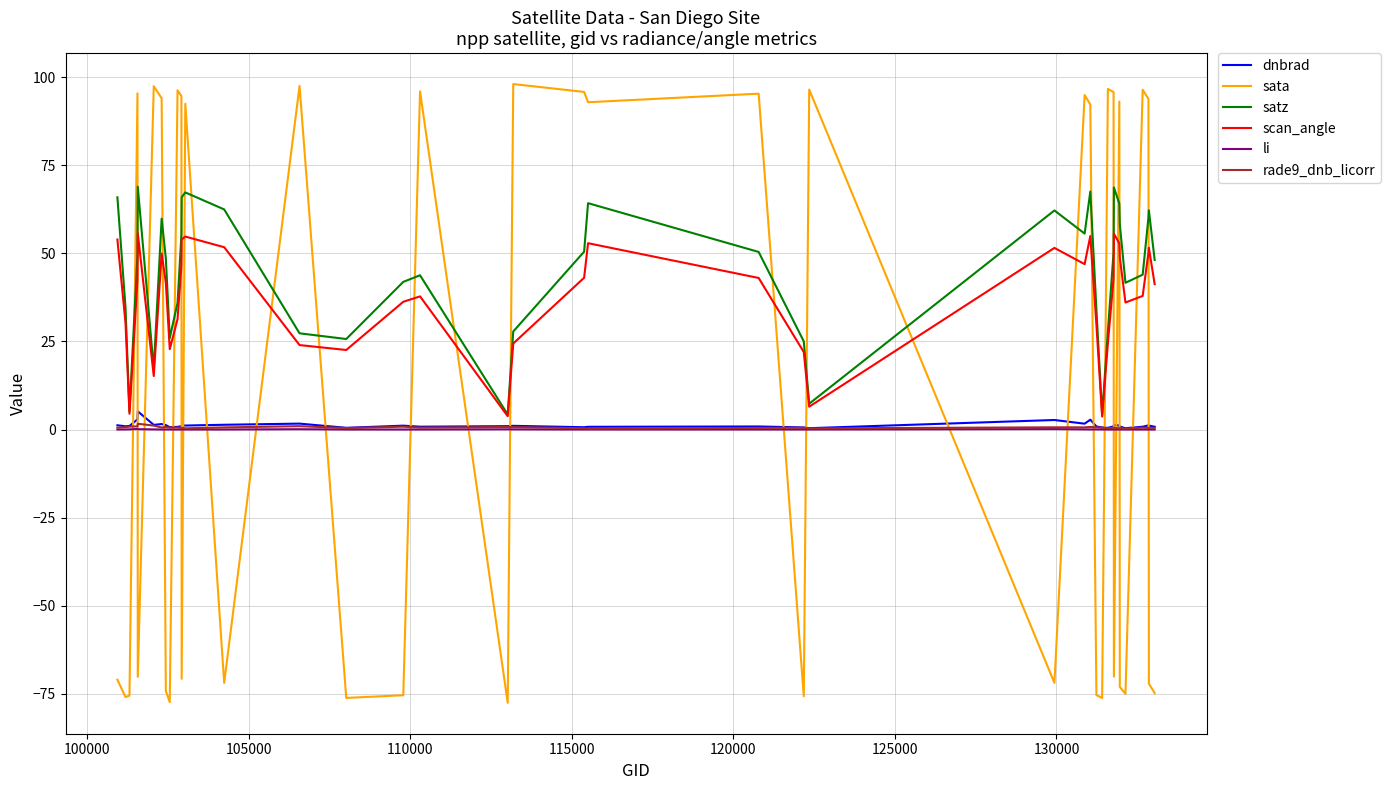

Which series has the largest range (max minus min)?

sata